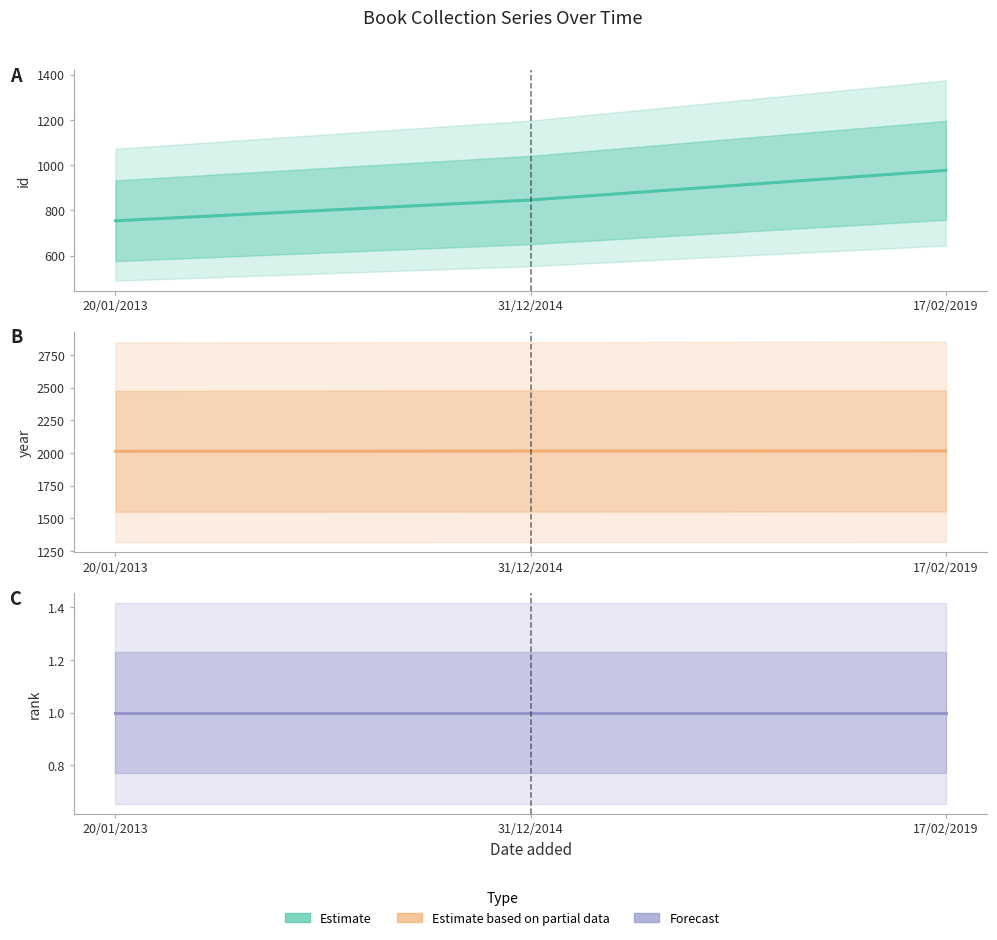

Is the value of id at 17/02/2019 greater than the value of rank at 17/02/2019?

Yes